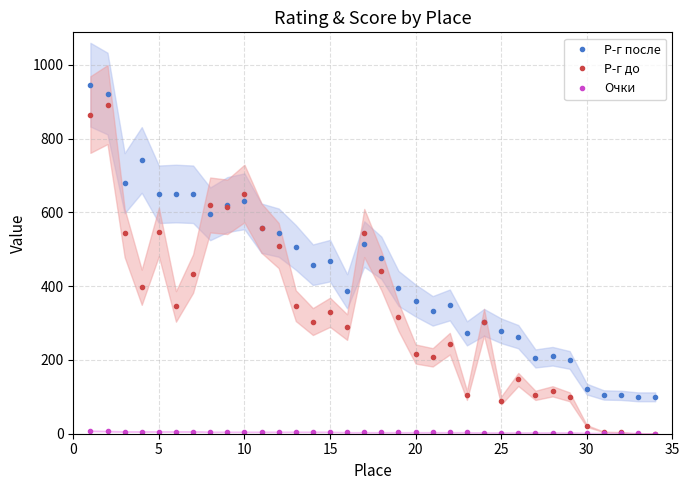

Reading right to left, list all the values displayed in this chart.

Р-г после: 100	100	104	105	121	200	210	204	263	279	302	272	349	333	361	394	477	514	386	469	458	505	545	557	630	621	596	649	651	649	742	679	922	946
Р-г до: 0	0	4	5	21	100	115	104	147	90	302	104	244	207	216	317	442	544	289	329	304	347	510	557	651	615	620	434	345	547	397	544	892	865
Очки: 0	2	2	2	2	3	3	3	3	3	3	4	4	4	4	4	4	4	4	5	5	5	5	5	5	5	5	6	6	6	6	6	7	8